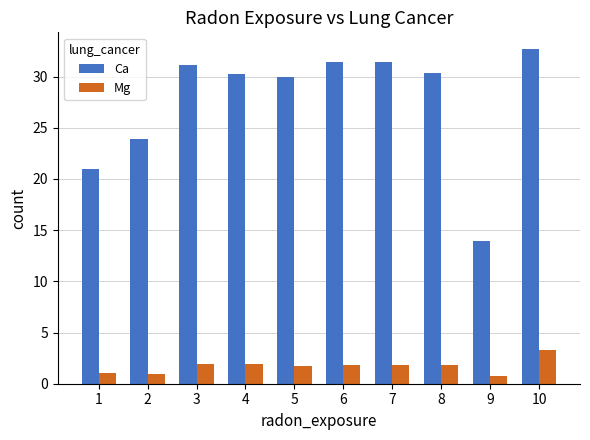

Rank the series by their average value, from highest to lowest.

Ca, Mg